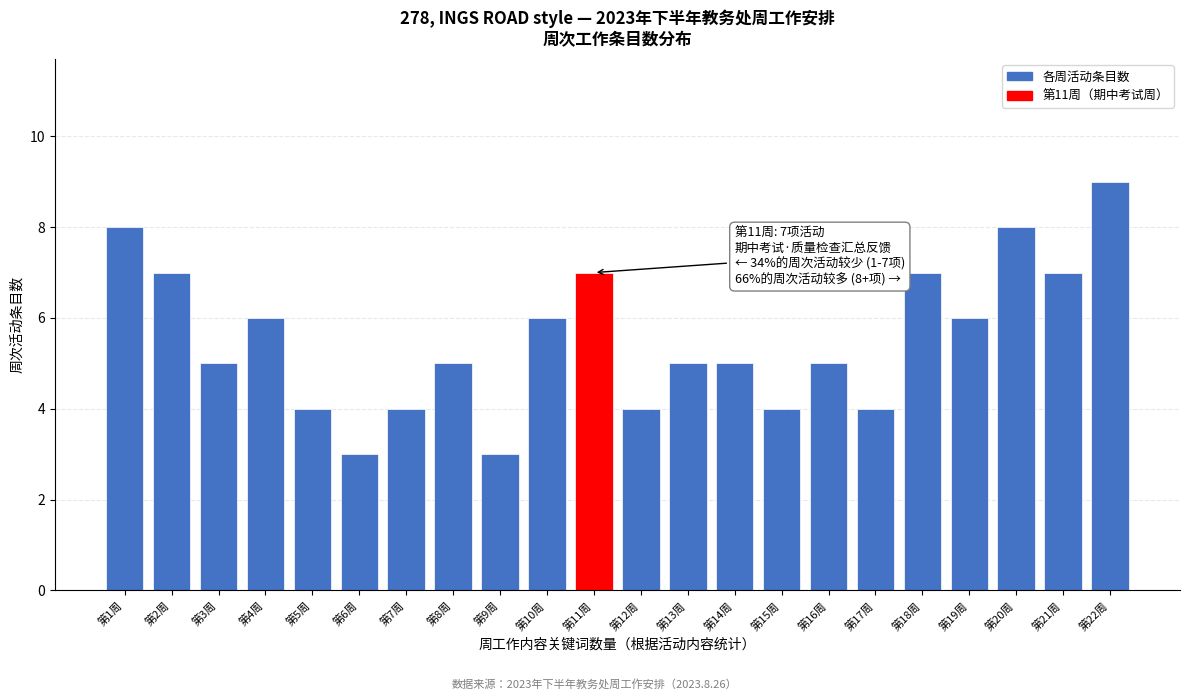

Reading left to right, list all the values displayed in this chart.

8	7	5	6	4	3	4	5	3	6	7	4	5	5	4	5	4	7	6	8	7	9